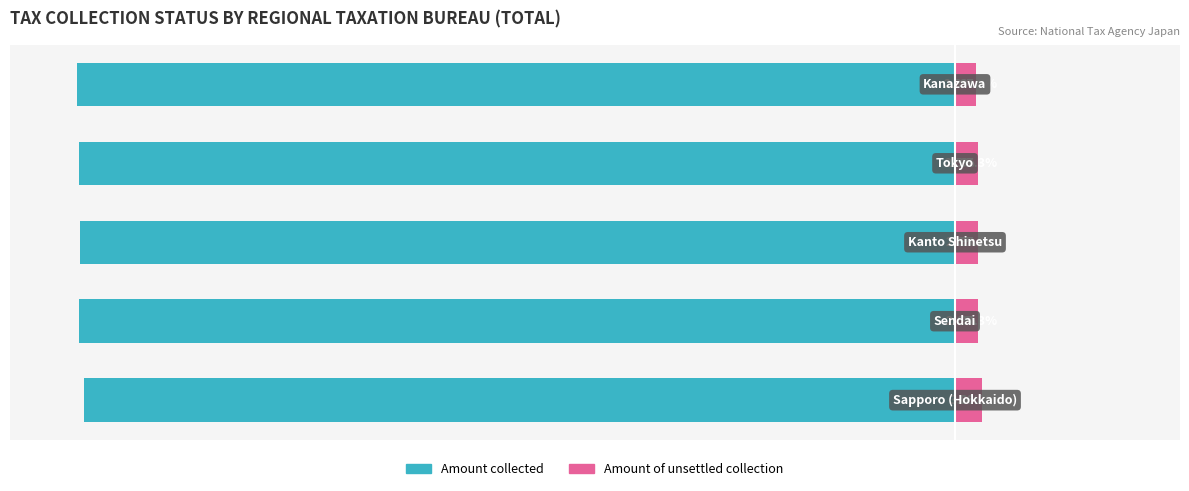

What is the minimum value shown in the chart?

-97.6